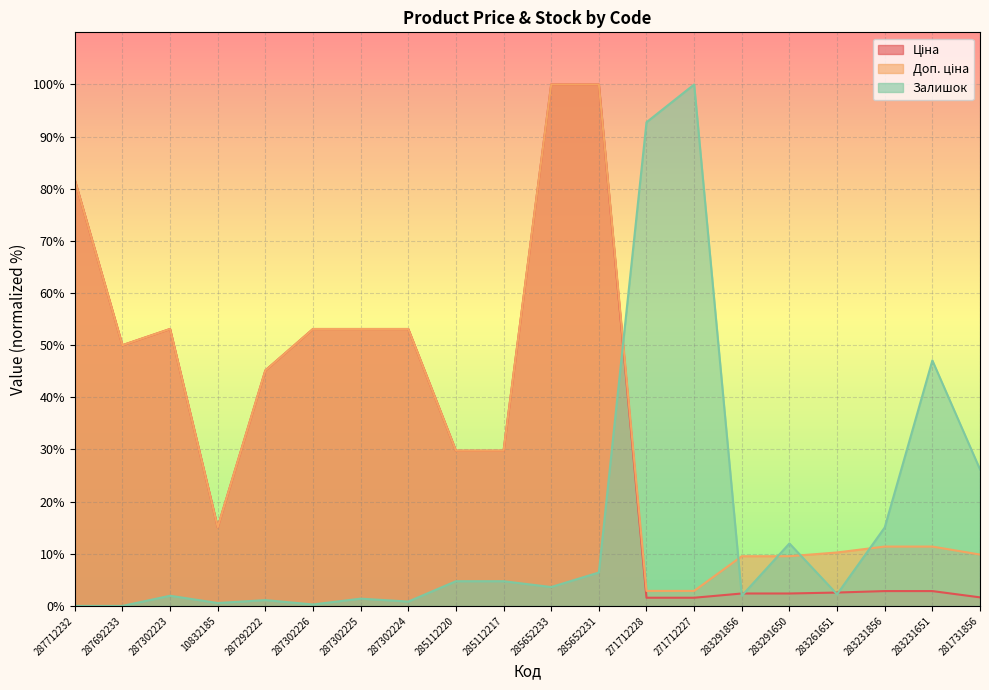

True or false: Доп. ціна has more than 0 interior local peaks.

True